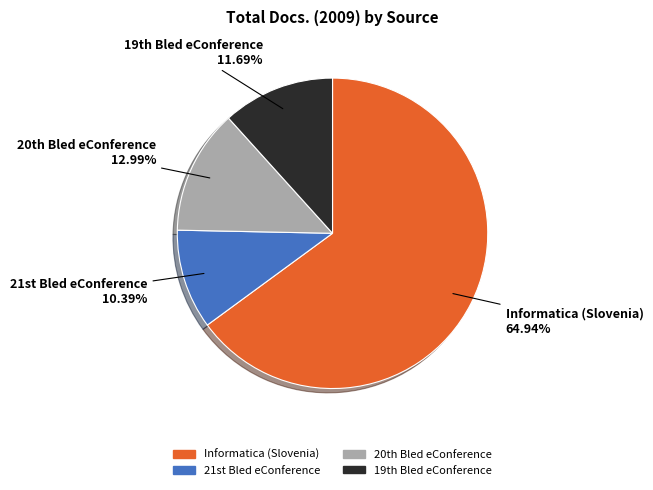

Count the number of slices in the pie.

4